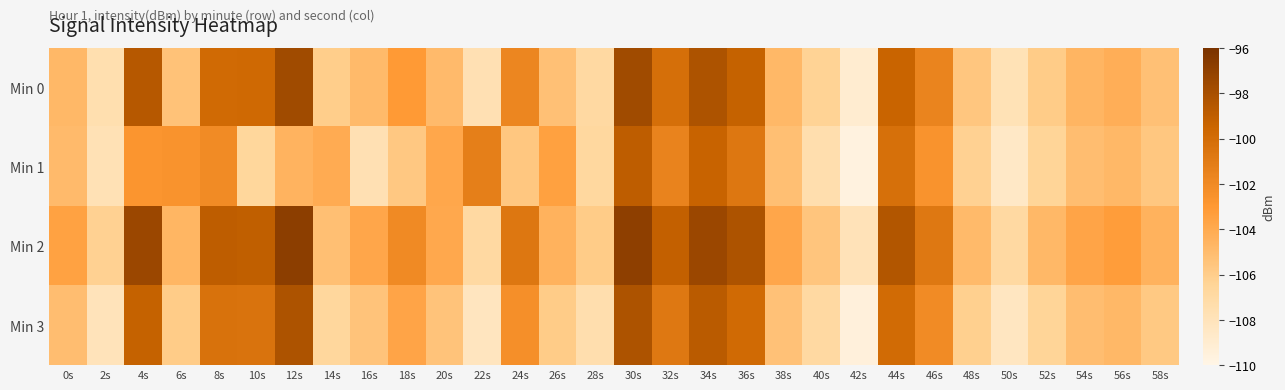

At which category is the sum across all series the highest?

30s